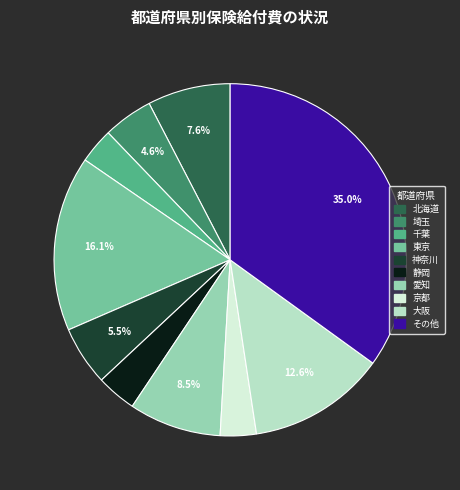

Is there any slice that represents more than half of the pie?

No